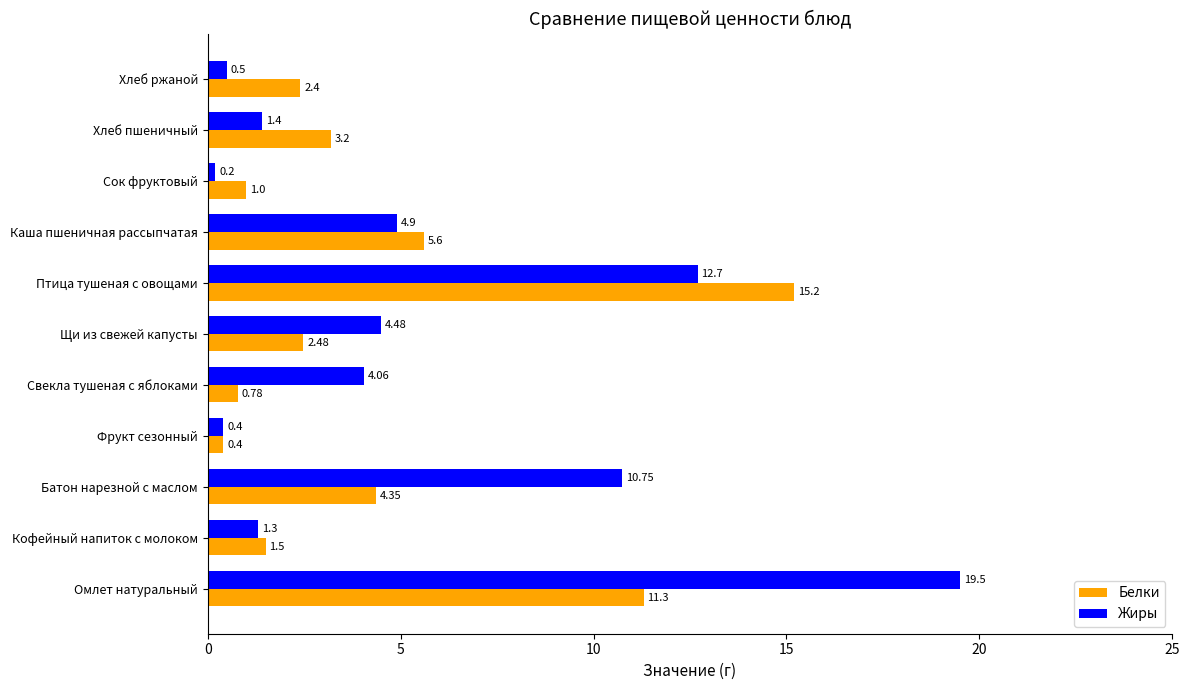

What is the minimum value shown in the chart?

0.2